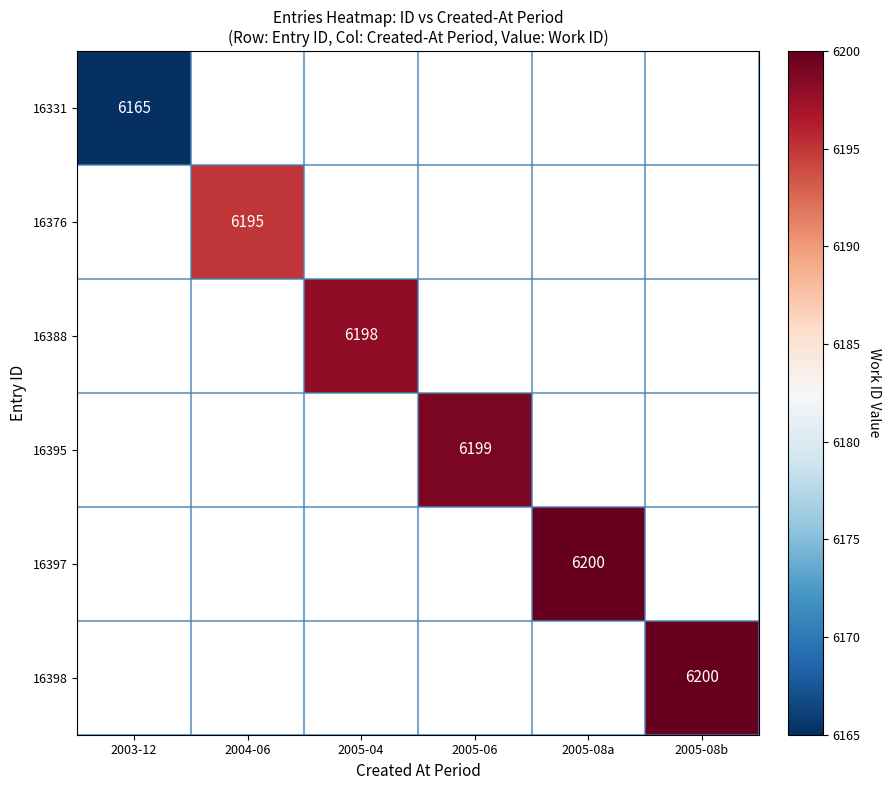

The 16331 series shows 4042 at 2003-12. True or false?

False